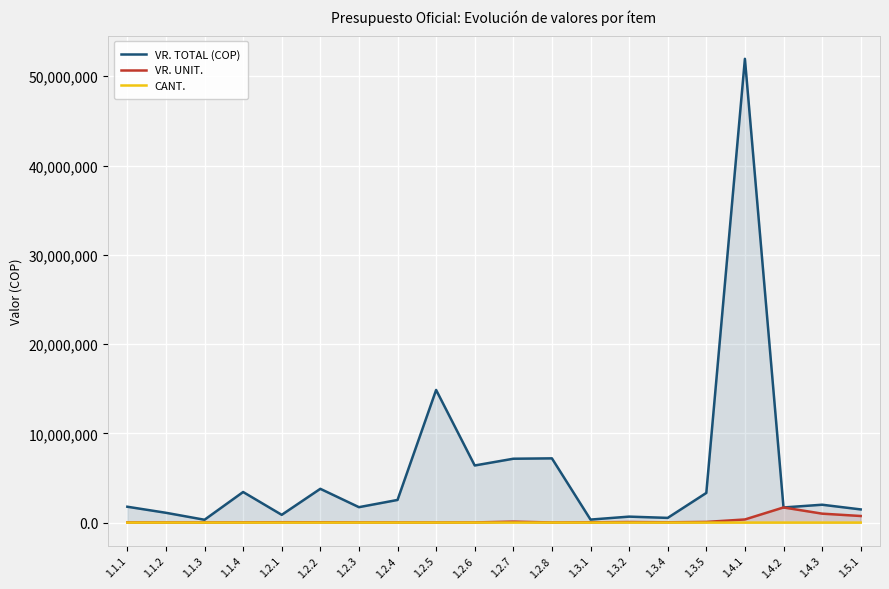

True or false: CANT. and VR. TOTAL (COP) intersect in this chart.

False